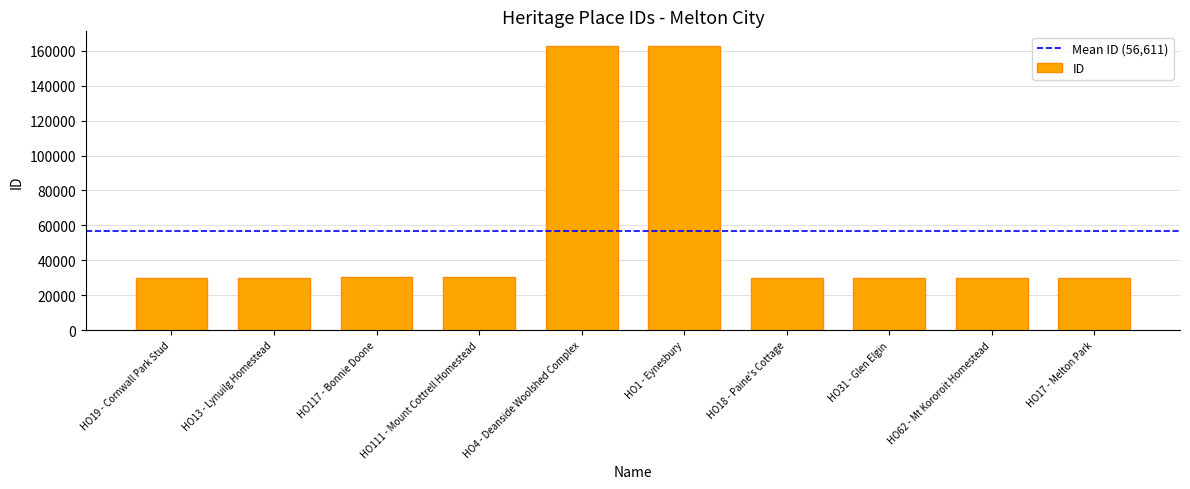

Approximately how many times larger is the value at HO19 - Cornwall Park Stud compared to HO1 - Eynesbury?

0.2